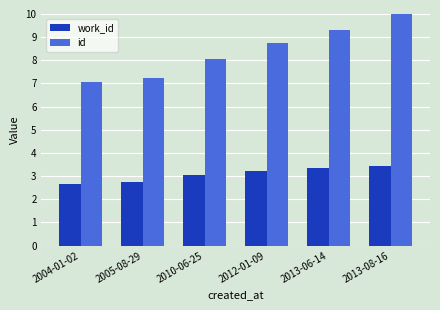

What is the label of the 5th bar from the left?

2013-06-14